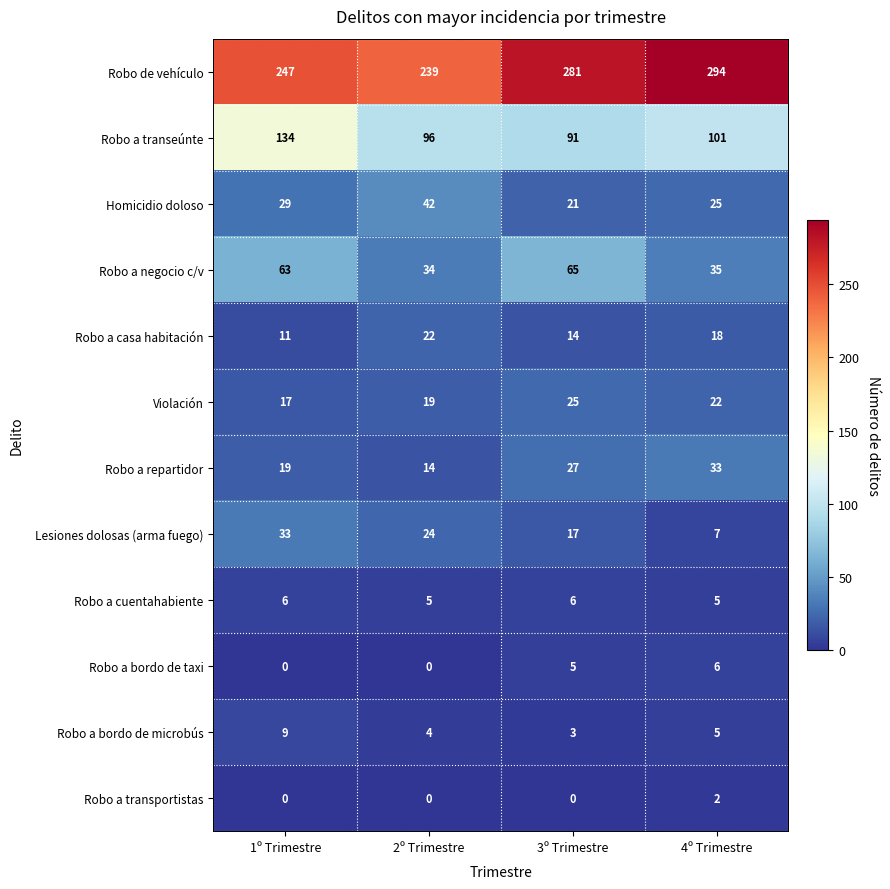

True or false: Robo a bordo de microbús has a value of 2 at 2º Trimestre.

False